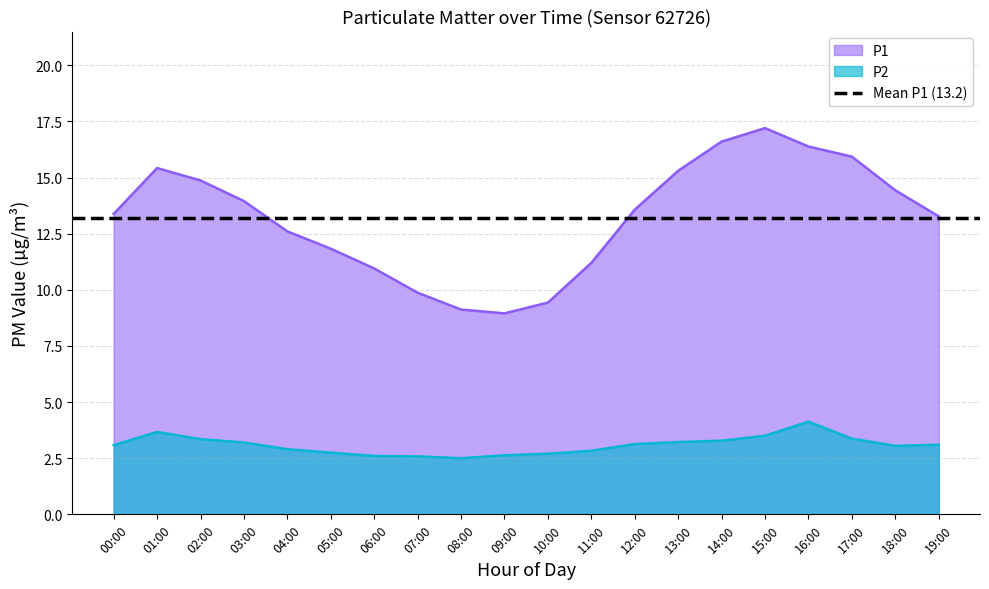

Rank the series at 19:00 from lowest to highest value.

P2, P1